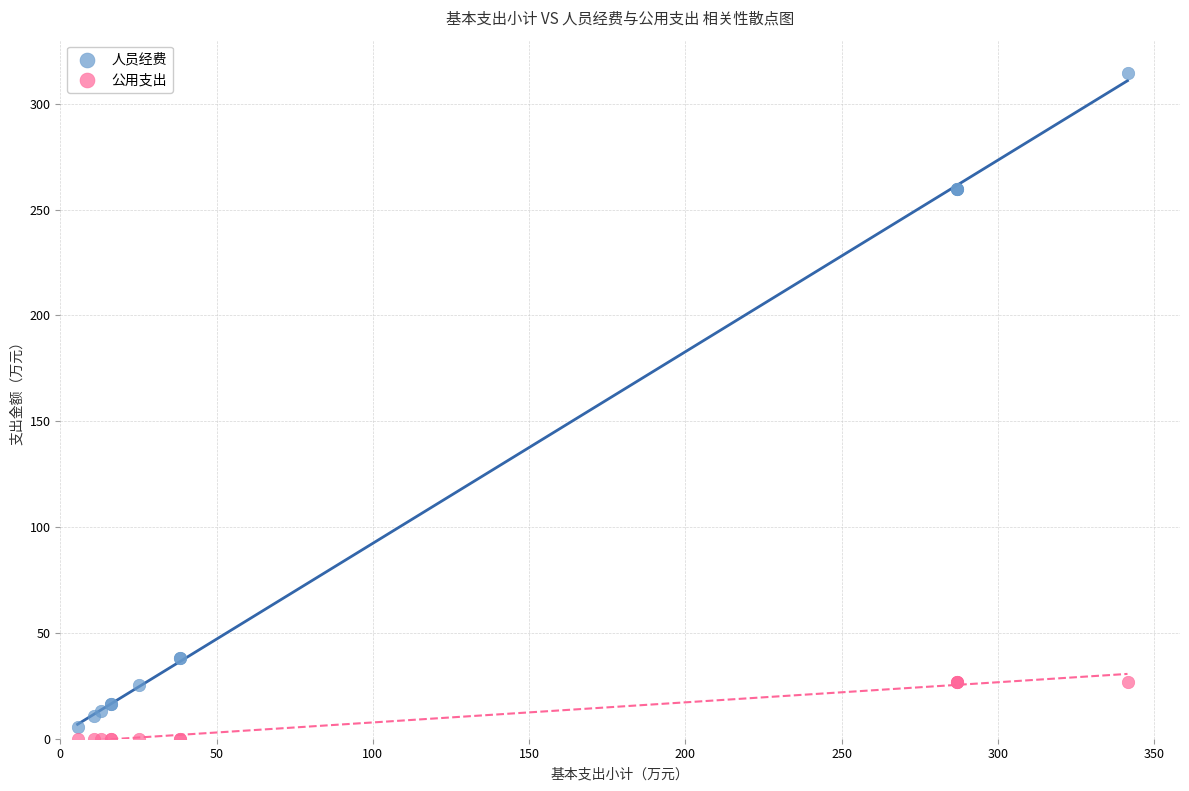

Which series contains the highest Y value?

人员经费